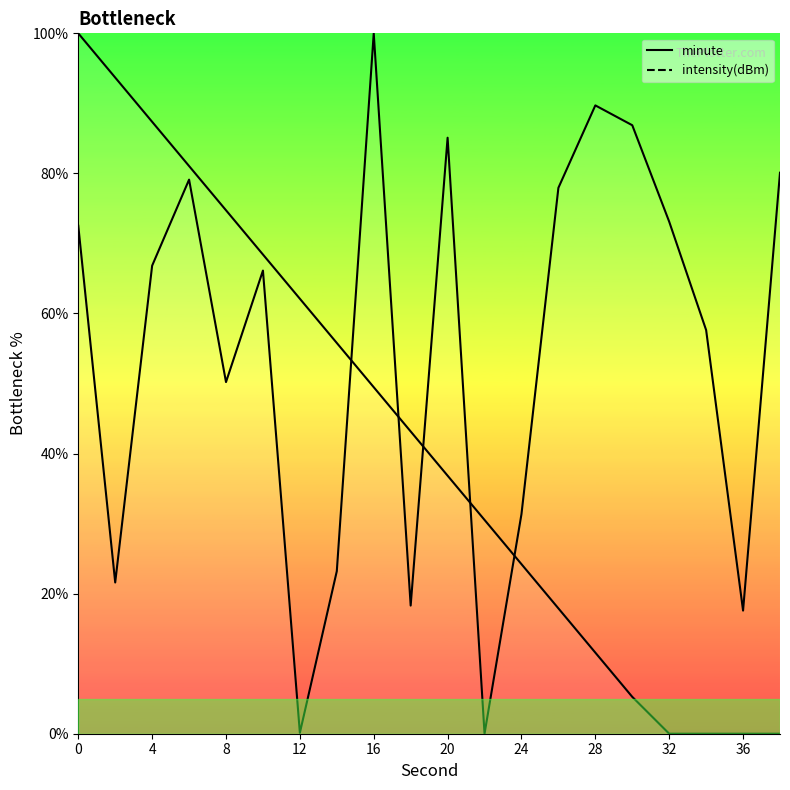

What is the greatest value displayed?

100.0